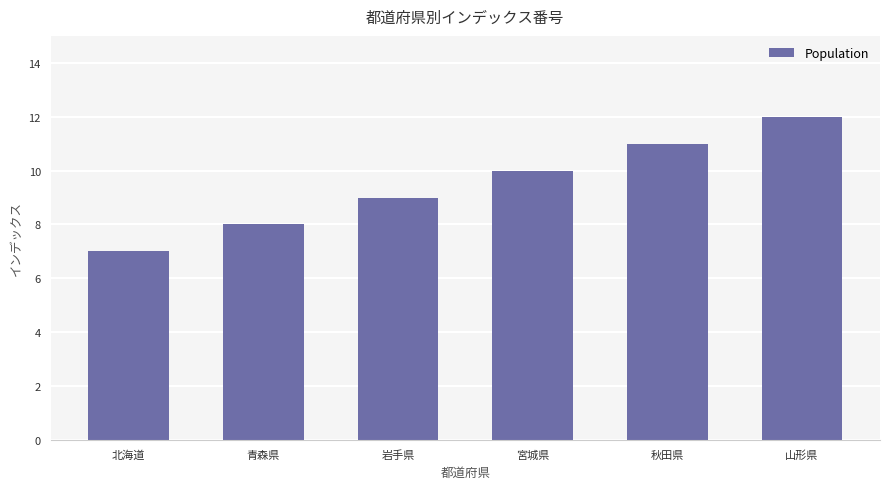

What is the change in value from 北海道 to 岩手県?

+2